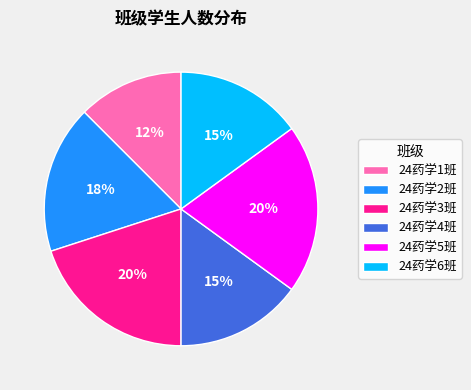

To the nearest percent, what portion does 24药学4班 represent?

15%